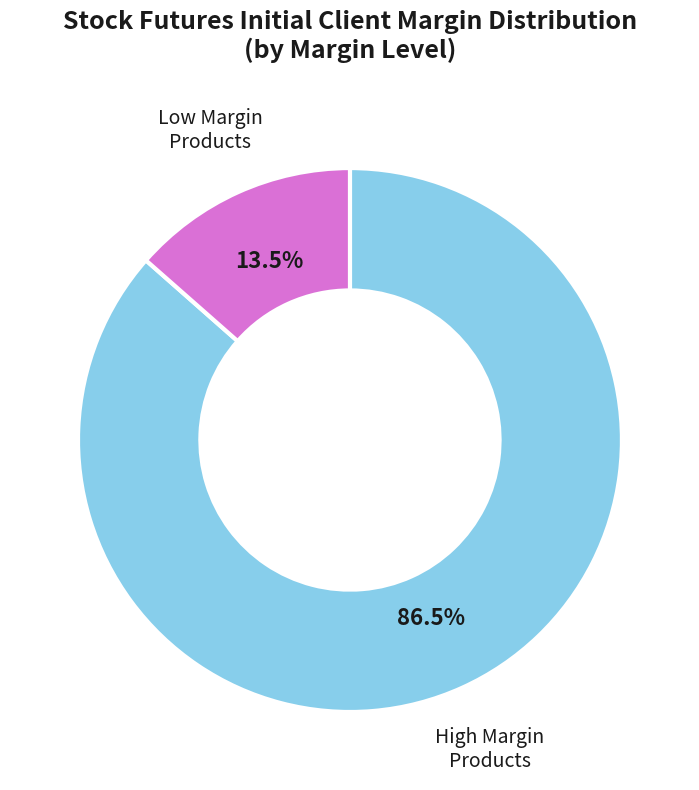

Is there any slice that represents more than half of the pie?

Yes